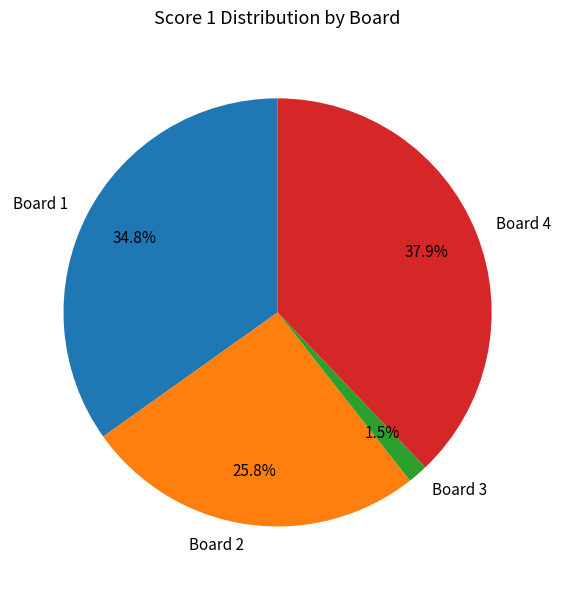

What is the smallest slice in the pie chart?

Board 3